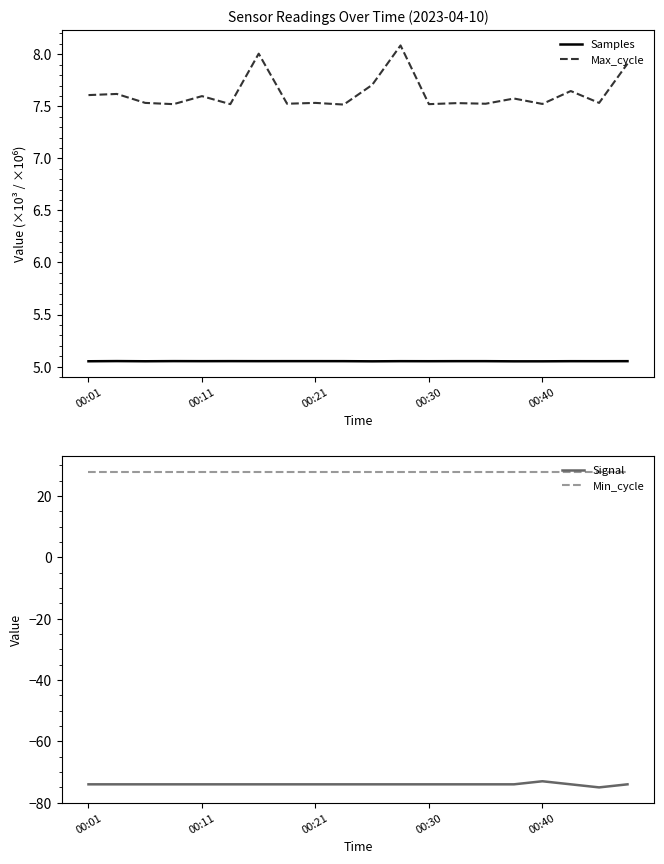

What is the value of the Max_cycle point at the 20th from the left?

7.9